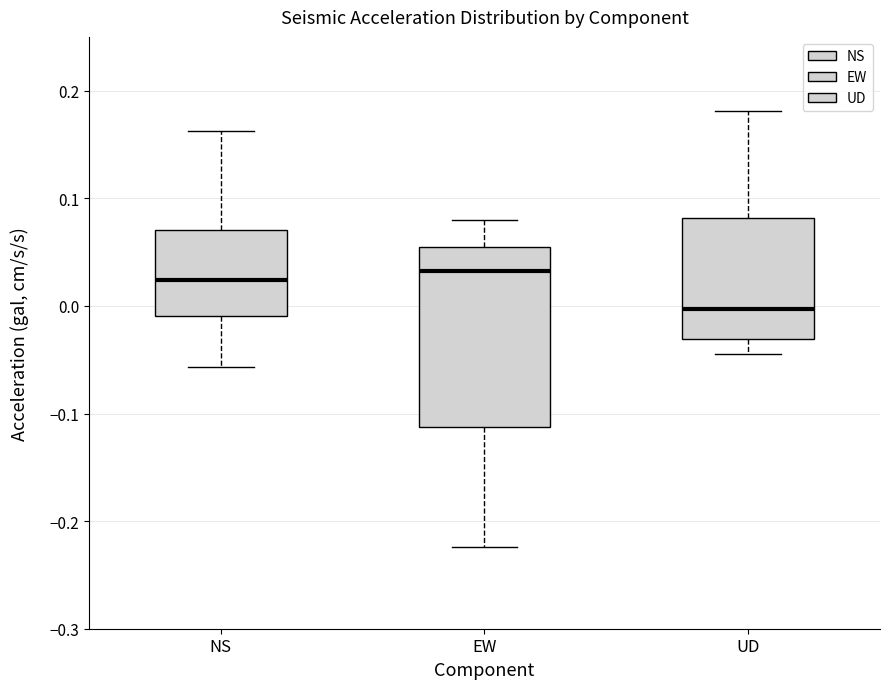

Reading left to right, read every box against the y-axis: the position of its median line, the range the box covers, and the ends of its whiskers. The values are not printed on the chart, so give them approximately, as read against the axis.

NS: median 0.02, box -0.01 to 0.07, whiskers -0.06 to 0.16
EW: median 0.03, box -0.11 to 0.06, whiskers -0.22 to 0.08
UD: median 0.00, box -0.03 to 0.08, whiskers -0.04 to 0.18